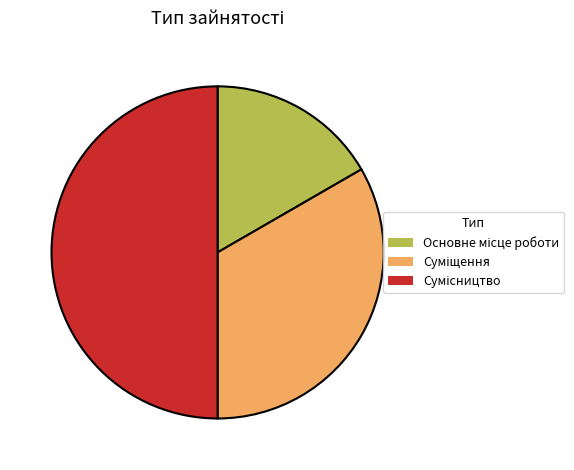

Between Суміщення and Основне місце роботи, which is larger?

Суміщення